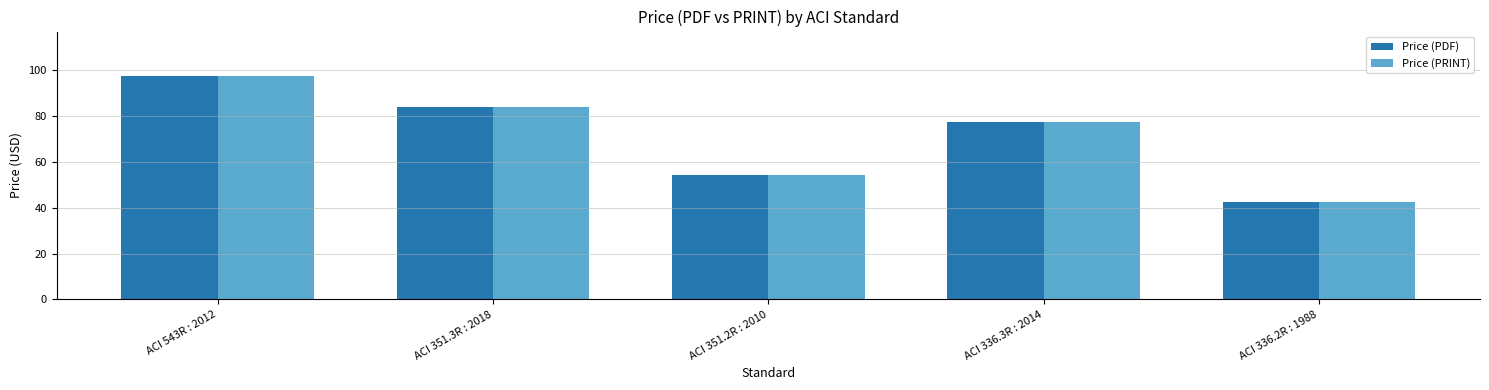

Reading left to right, list all the values displayed in this chart.

Price (PDF): 97.5	84.0	54.5	77.5	42.5
Price (PRINT): 97.5	84.0	54.5	77.5	42.5